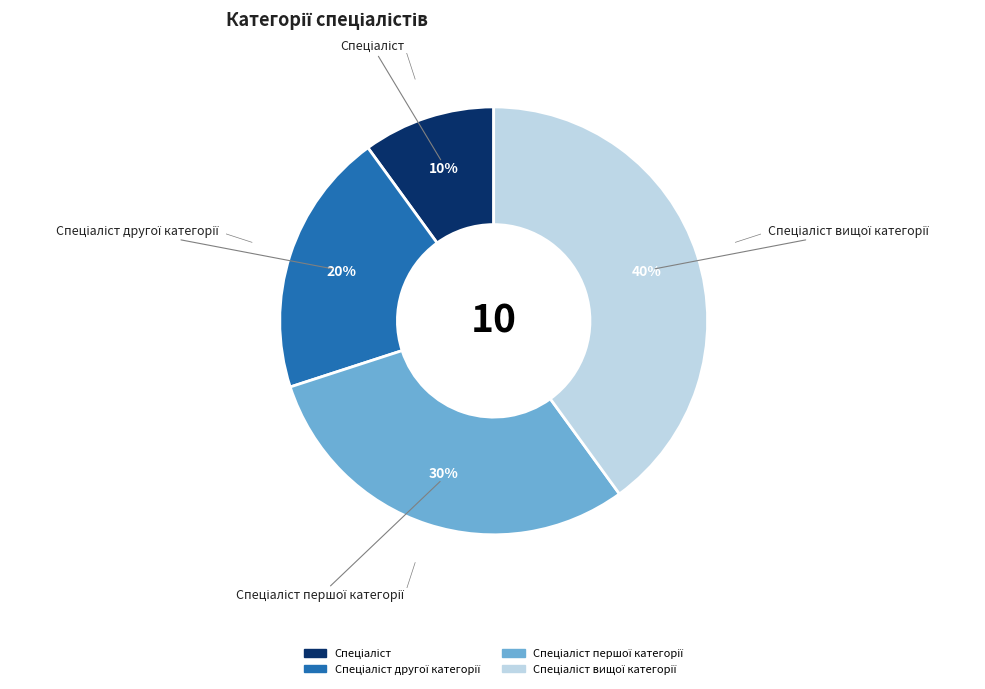

Does any single category account for the majority?

No